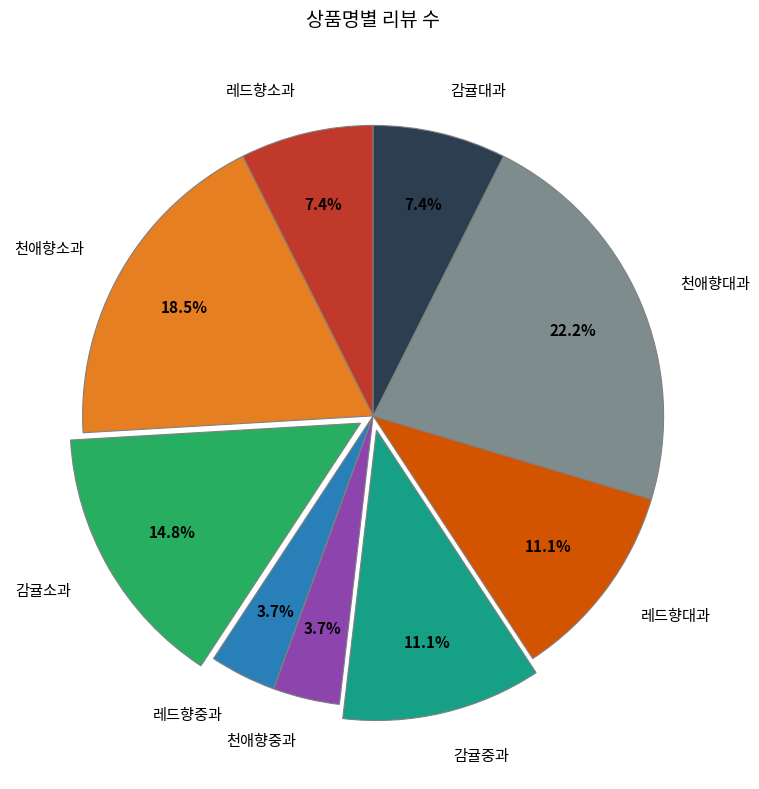

To the nearest percent, what is the difference between the 감귤소과 and 레드향소과 slice percentages?

7%